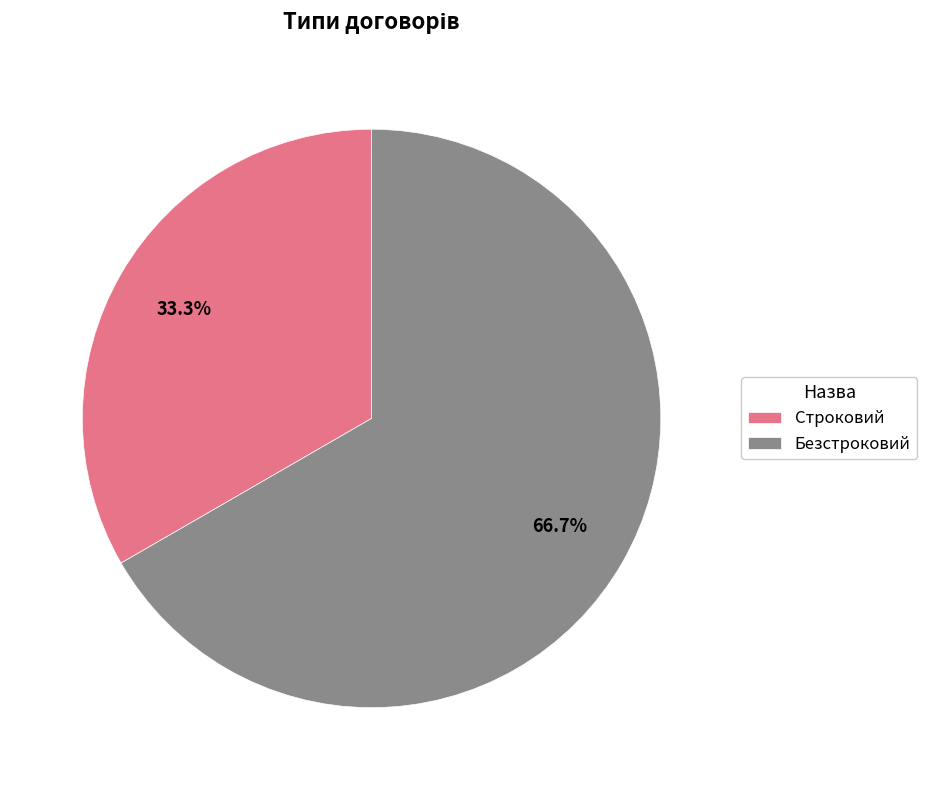

The Строковий slice represents 33% of the pie. True or false?

True